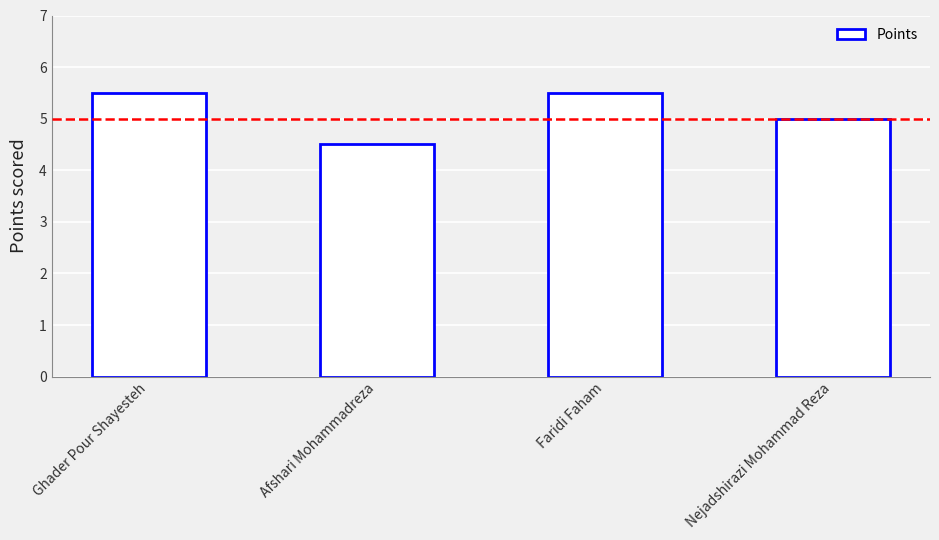

True or false: the data shows 5.5 at Faridi Faham.

True